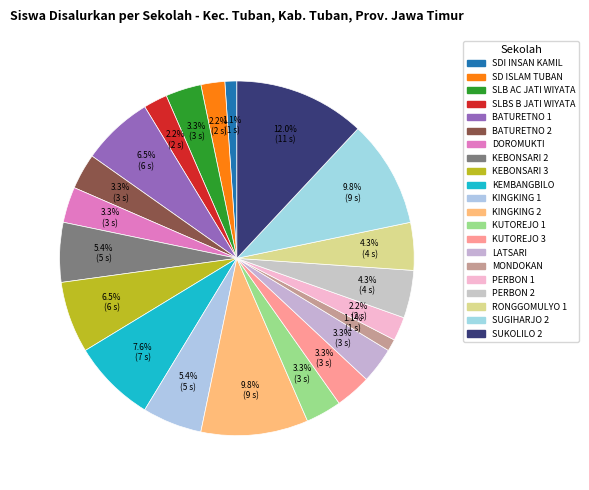

How many segments does this pie chart have?

21